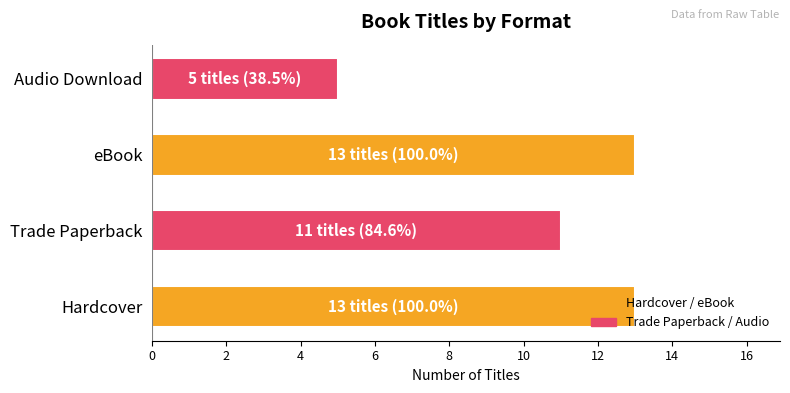

The value at Trade Paperback is 11. True or false?

True